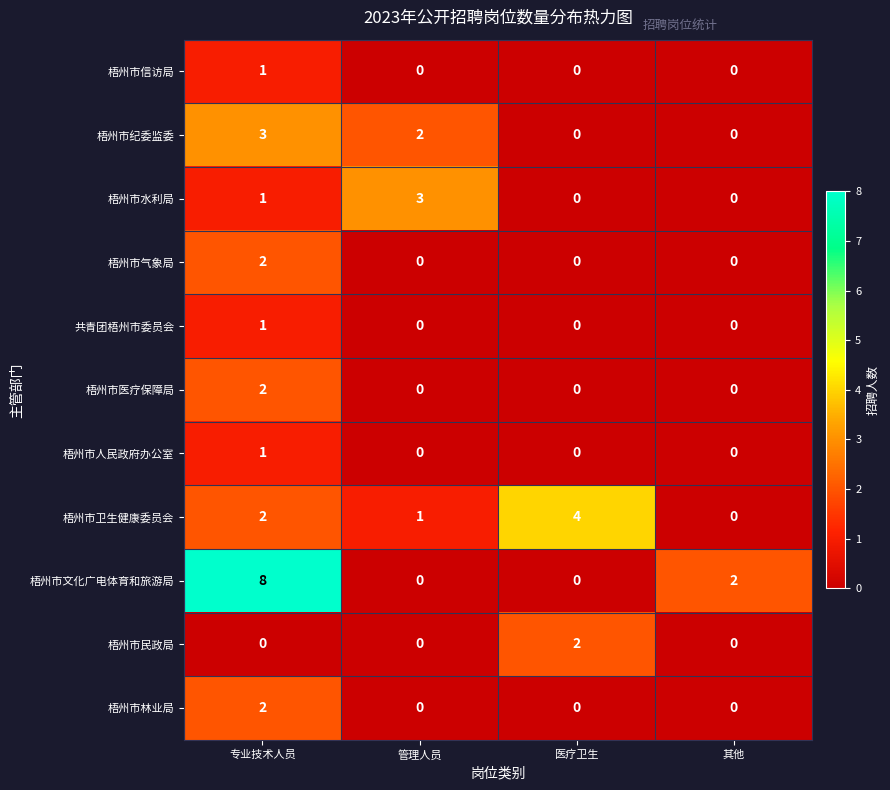

What is the total value across all series at 专业技术人员?

23